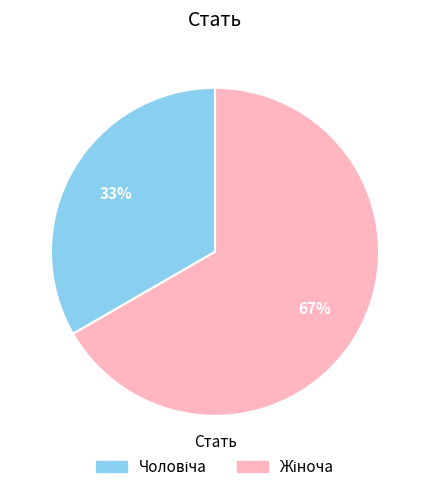

To the nearest percent, what is the average slice percentage?

50%